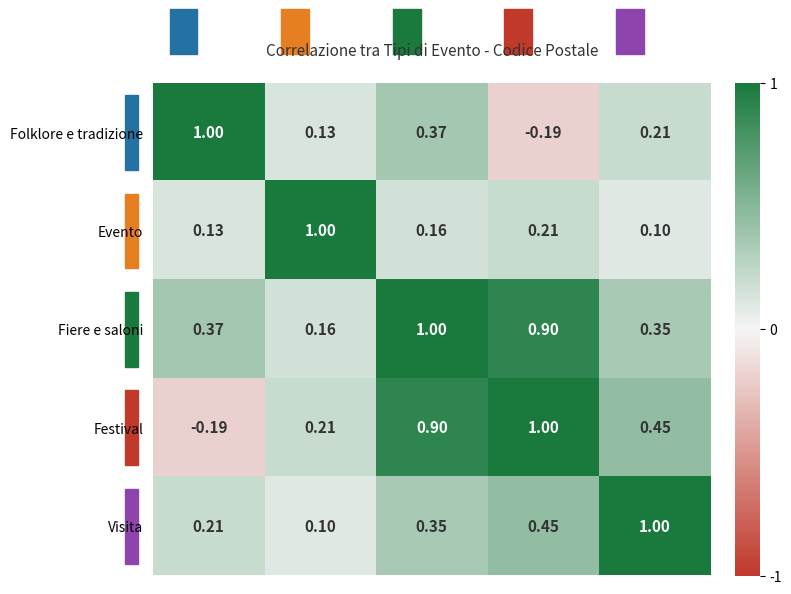

Which series has the largest total across all categories?

Fiere e saloni